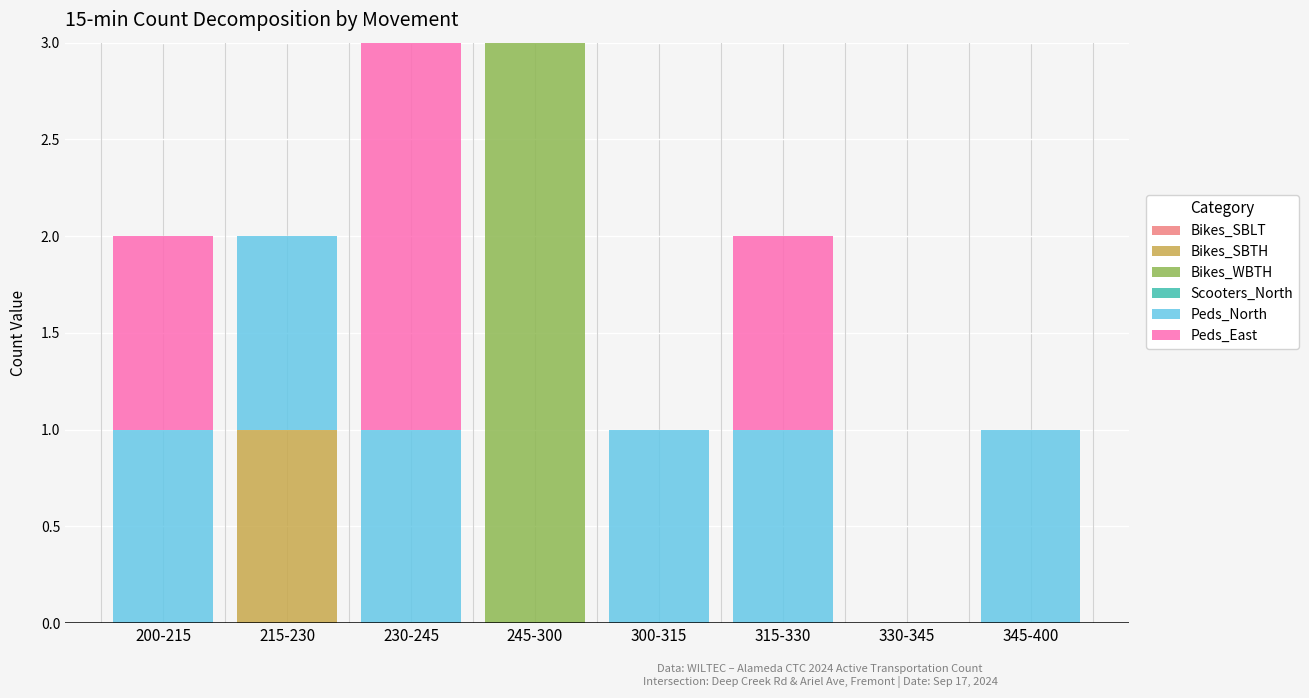

Which category has the highest value in the Bikes_SBTH series?

215-230